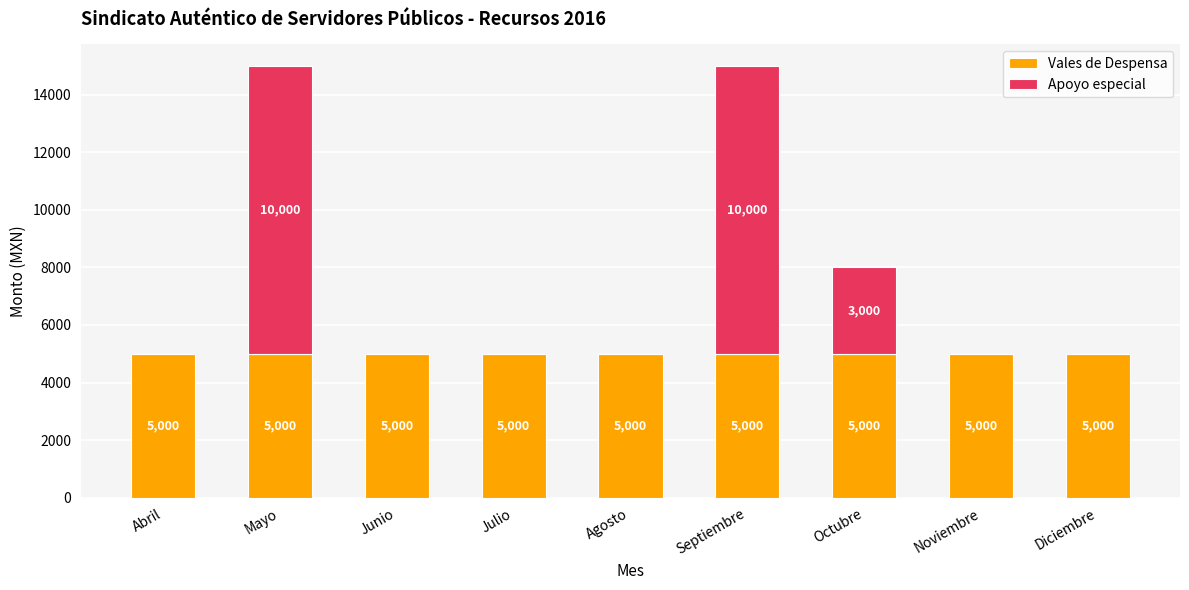

True or false: Vales de Despensa has a value of 8740 at Mayo.

False